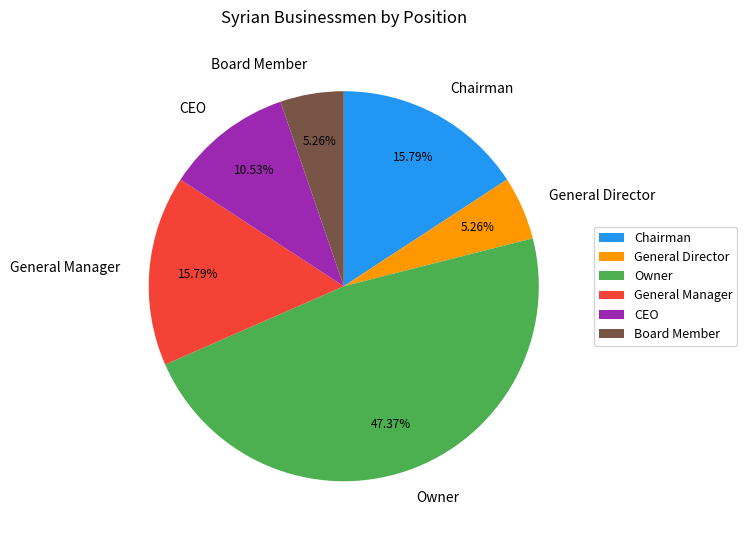

What is the ratio of the value at CEO to the value at General Director?

2.0